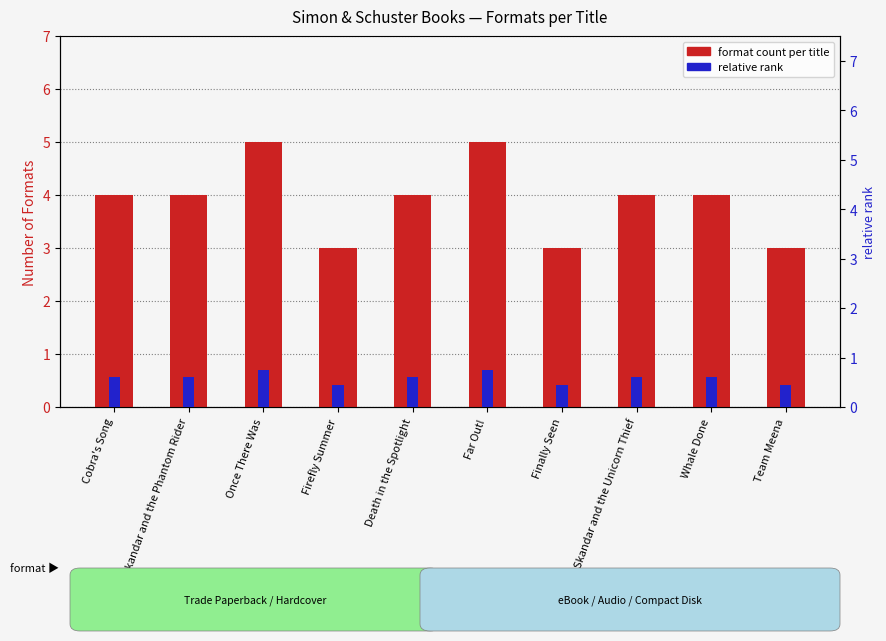

How many relative rank values are between 0 and 1?

10